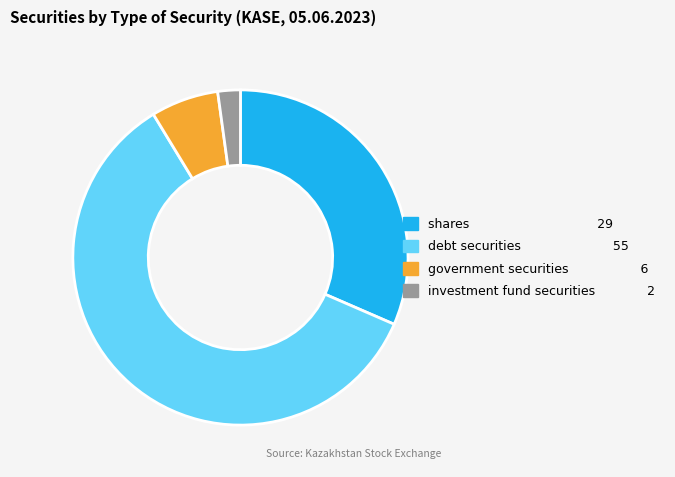

What is the largest slice in the pie chart?

debt securities